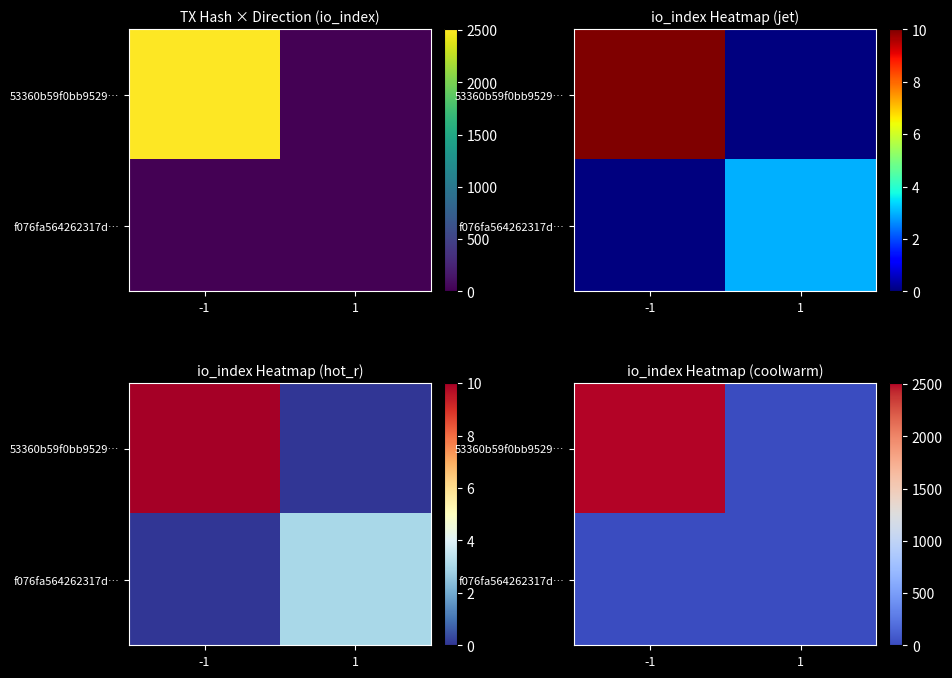

What is the difference between the maximum and minimum values in the 53360b59f0bb9529… series?

2508